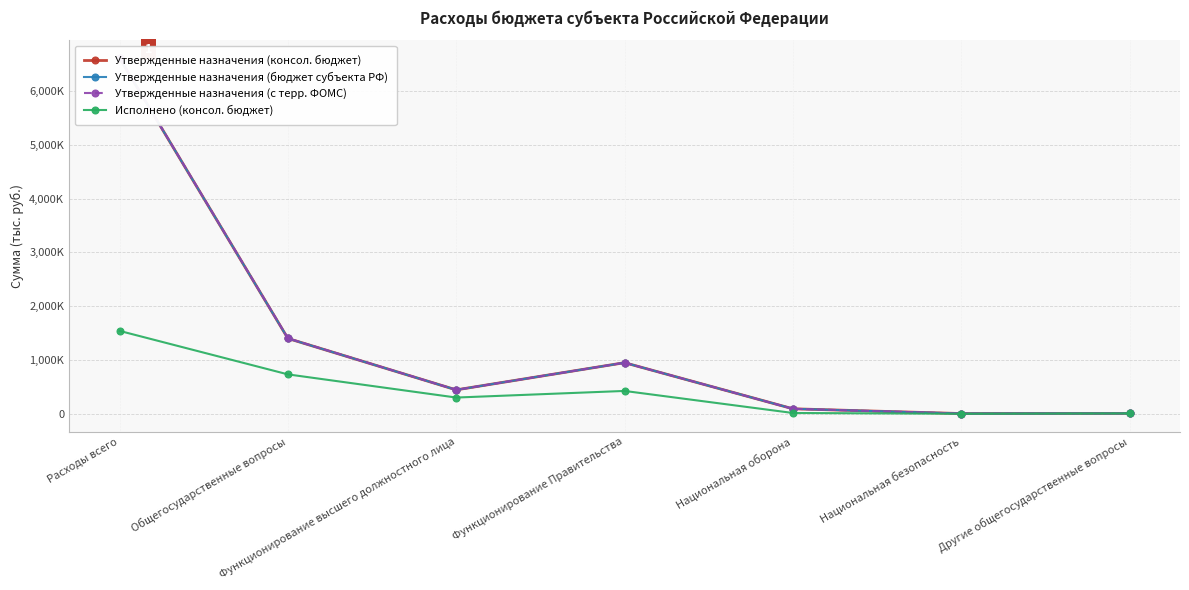

How many series are shown in this chart?

4